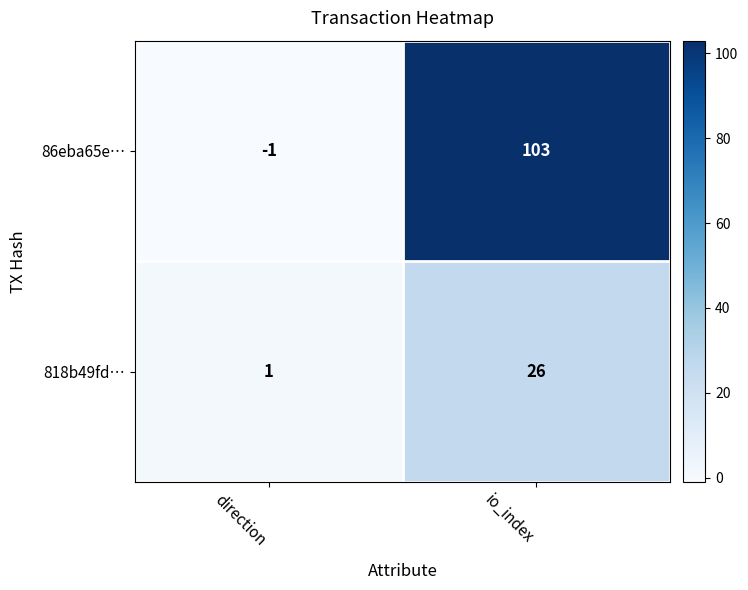

Reading right to left, extract all data points from this chart.

86eba65e…: 103	-1
818b49fd…: 26	1